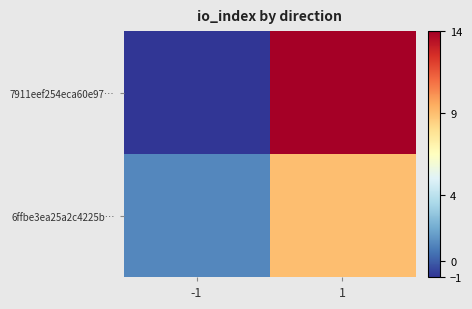

Which has a higher value, -1 or 1?

1